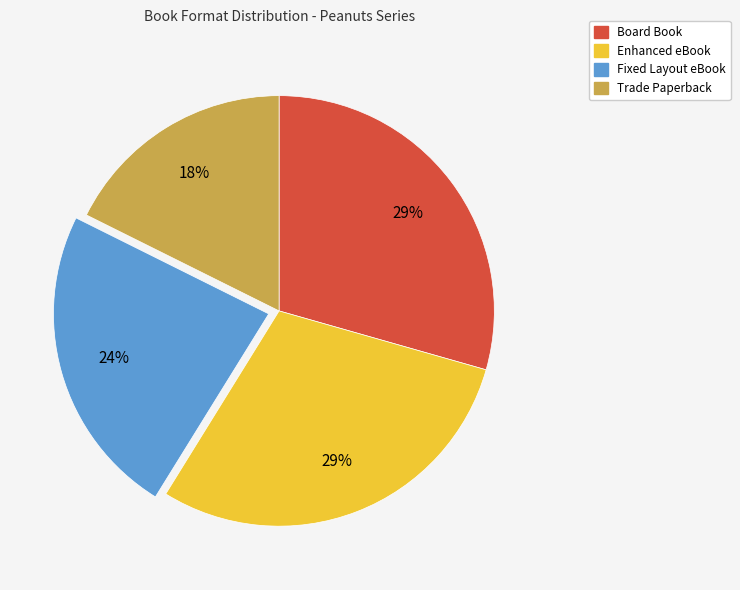

True or false: Trade Paperback accounts for 11% of the total.

False